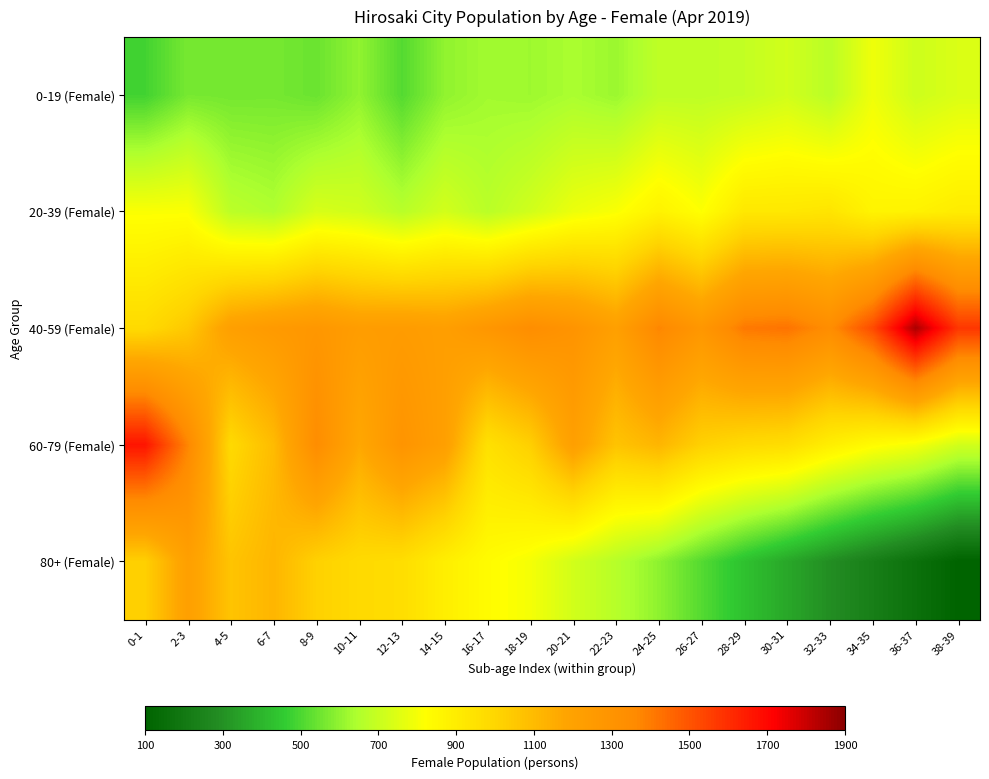

Which has a higher value, 16-17 or 28-29?

28-29